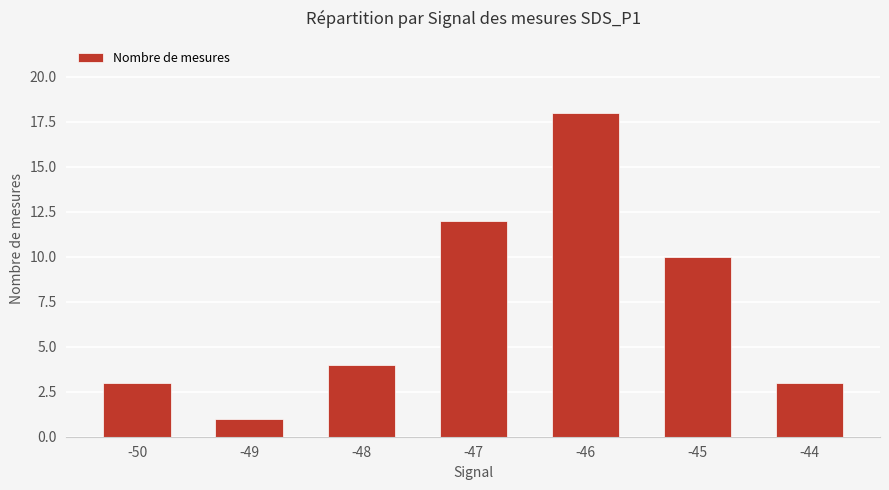

The value at -44 is 2. True or false?

False